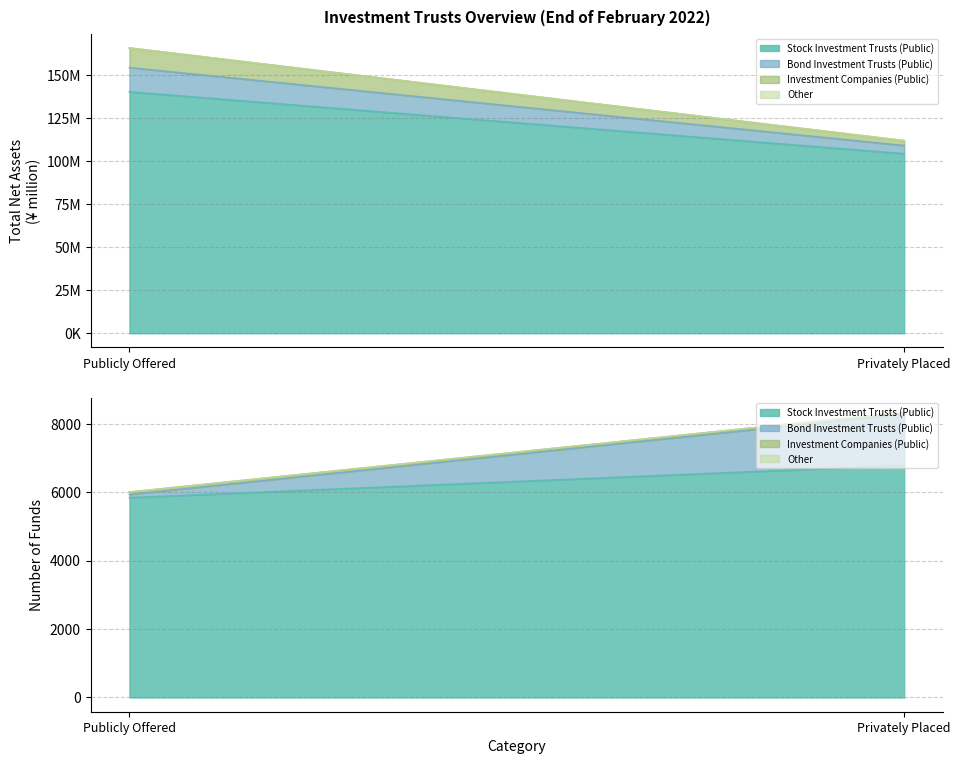

What is the difference between the Bond Investment Trusts (Public) values at Privately Placed and Publicly Offered?

9335169